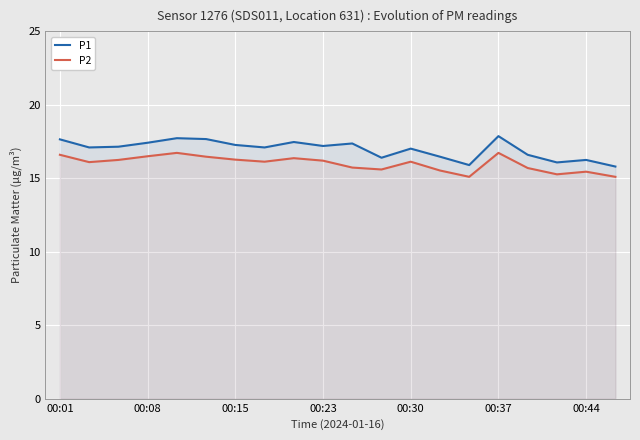

How many values in the P2 series exceed 16?

12